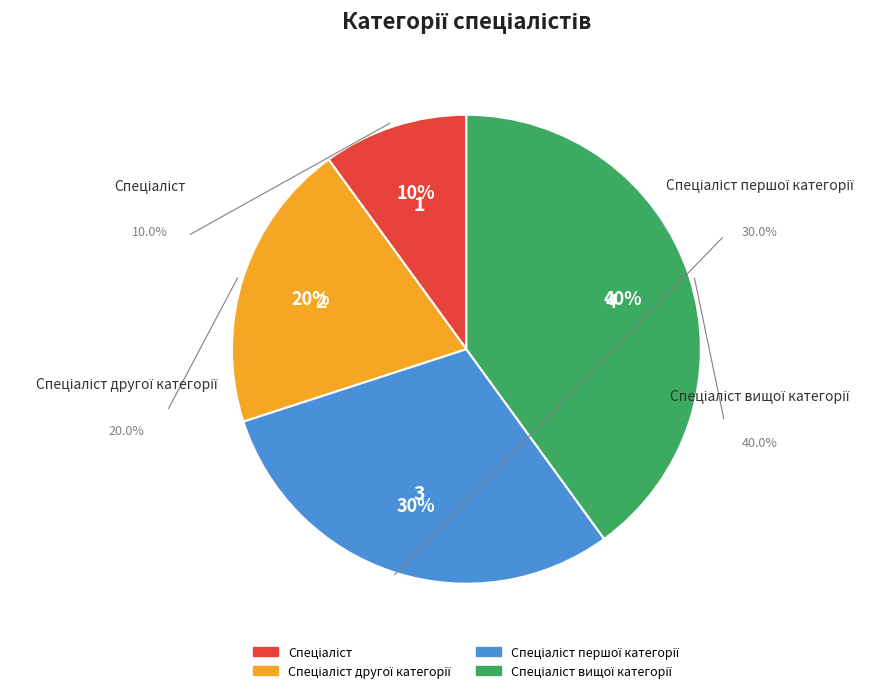

How many slices are in this pie chart?

4